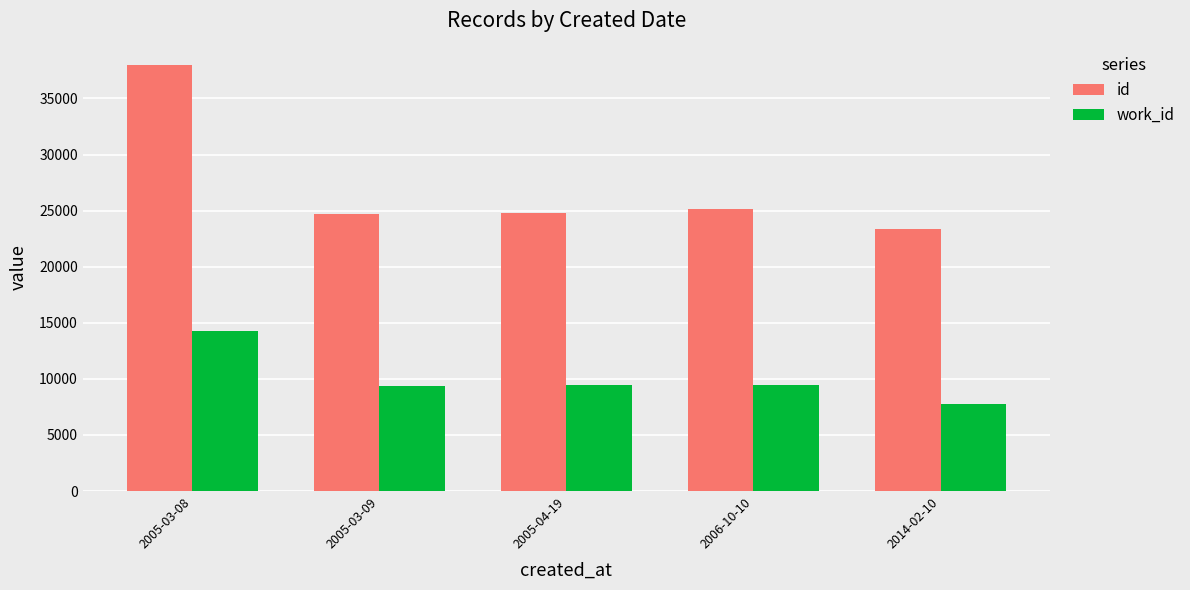

How many bars are there in total?

10